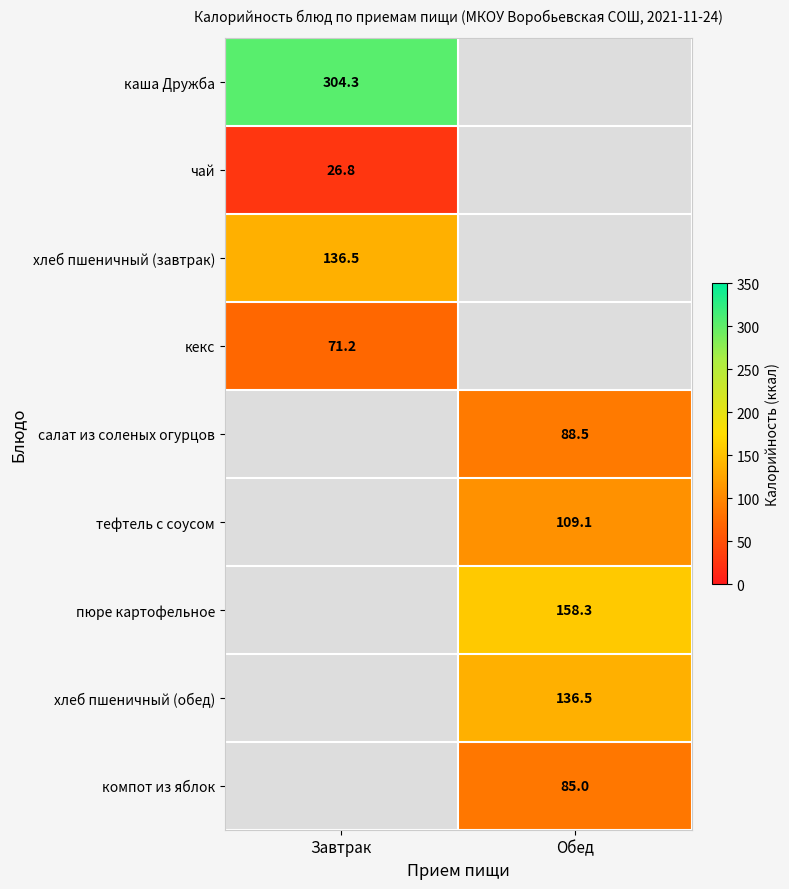

True or false: компот из яблок has a value of 30.8 at Обед.

False